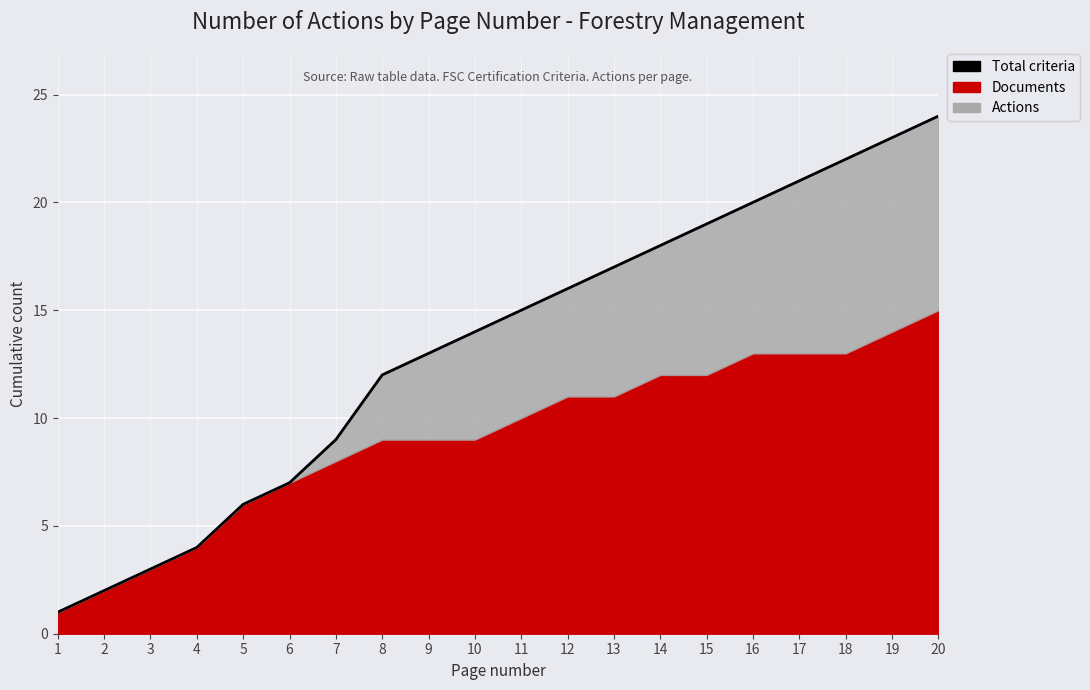

Reading left to right, what are all the values shown in this chart?

1	2	3	4	6	7	9	12	13	14	15	16	17	18	19	20	21	22	23	24